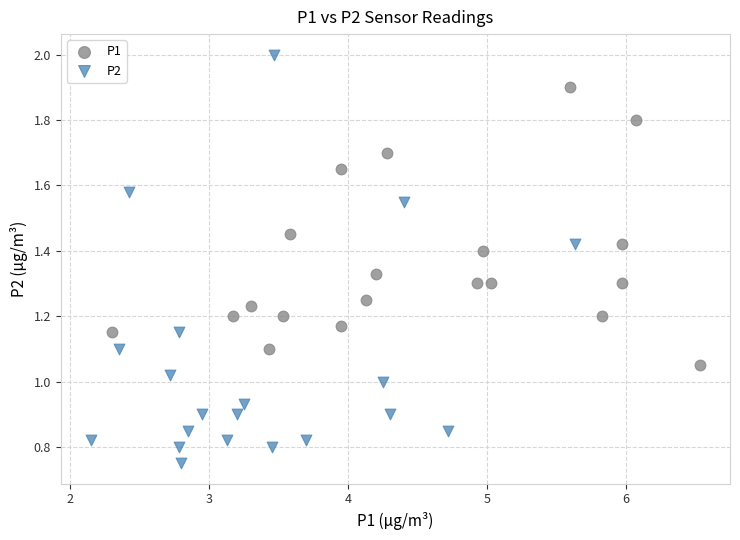

Which series has the widest spread of Y values?

P2